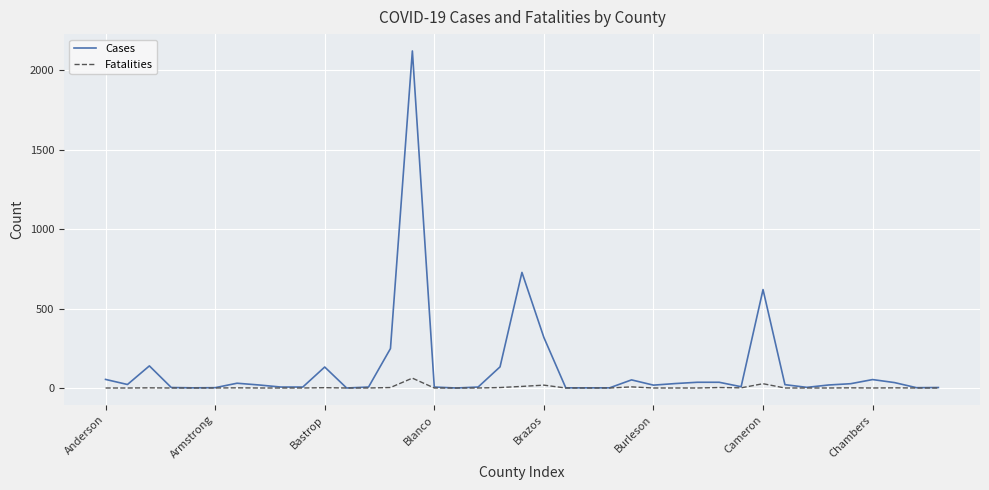

Which series has the largest range (max minus min)?

Cases